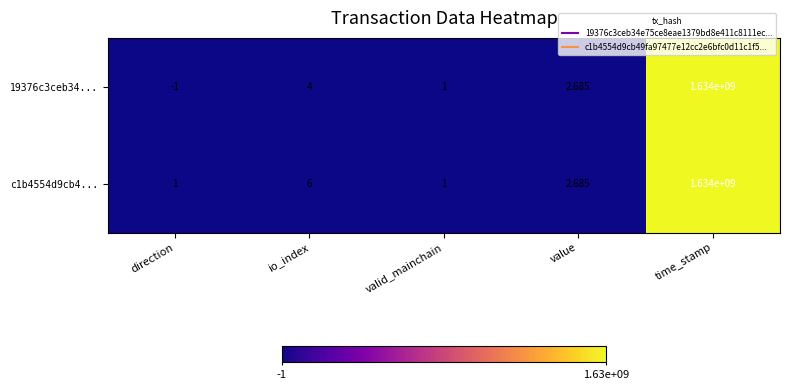

At which label does c1b4554d9cb4... first exceed 2?

io_index